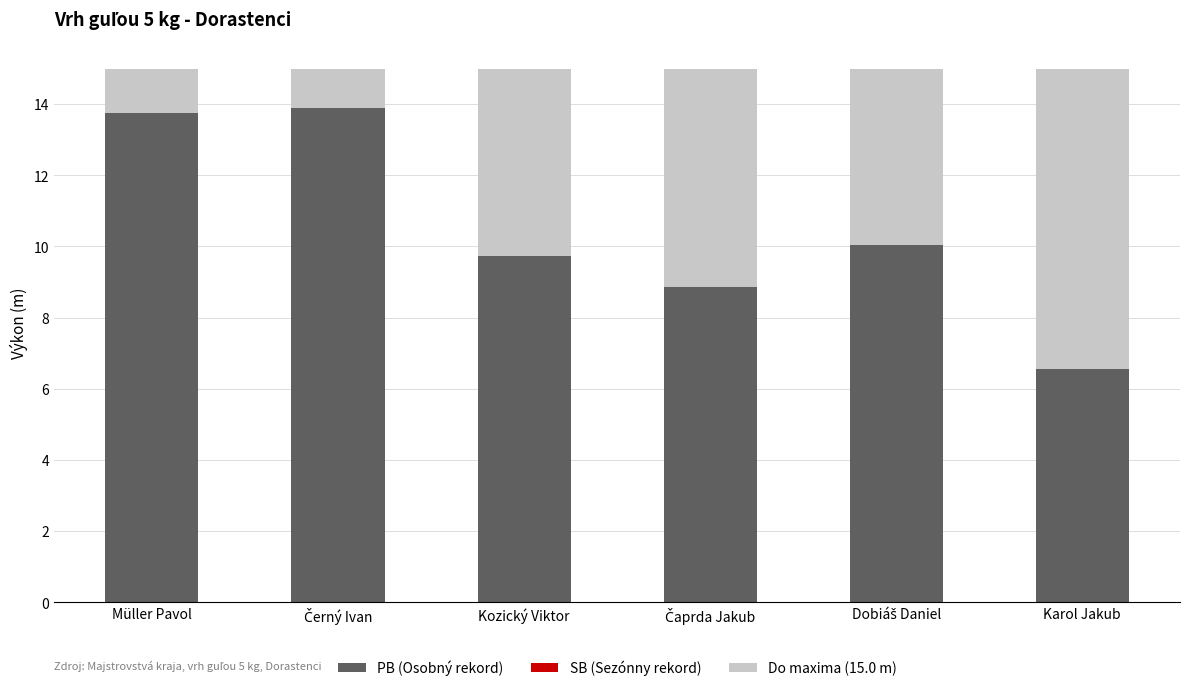

What is the highest value of the PB (Osobný rekord) series?

13.9